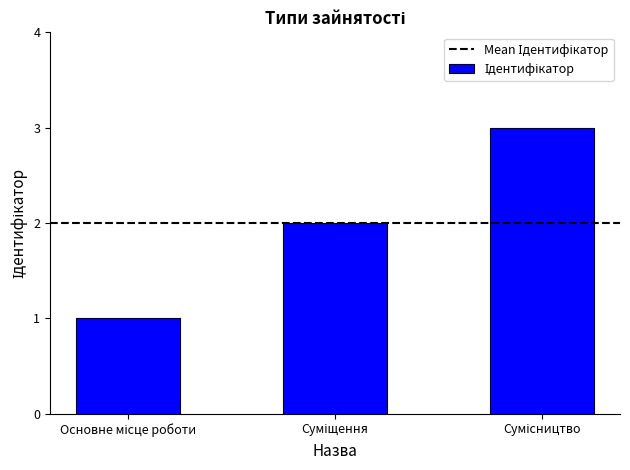

What is the difference between the maximum and minimum values?

2